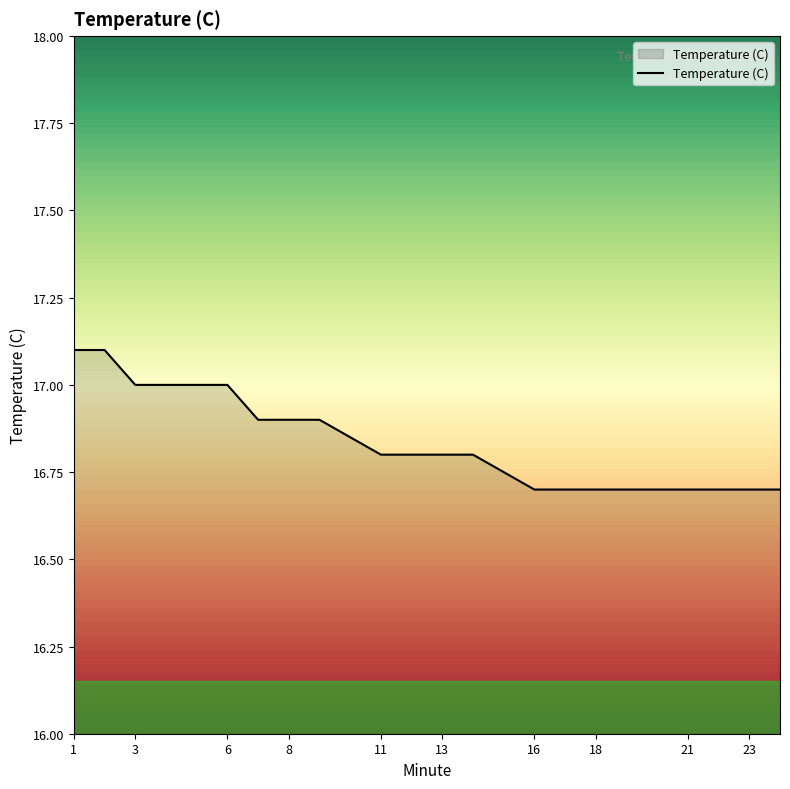

What is the greatest value displayed?

17.1